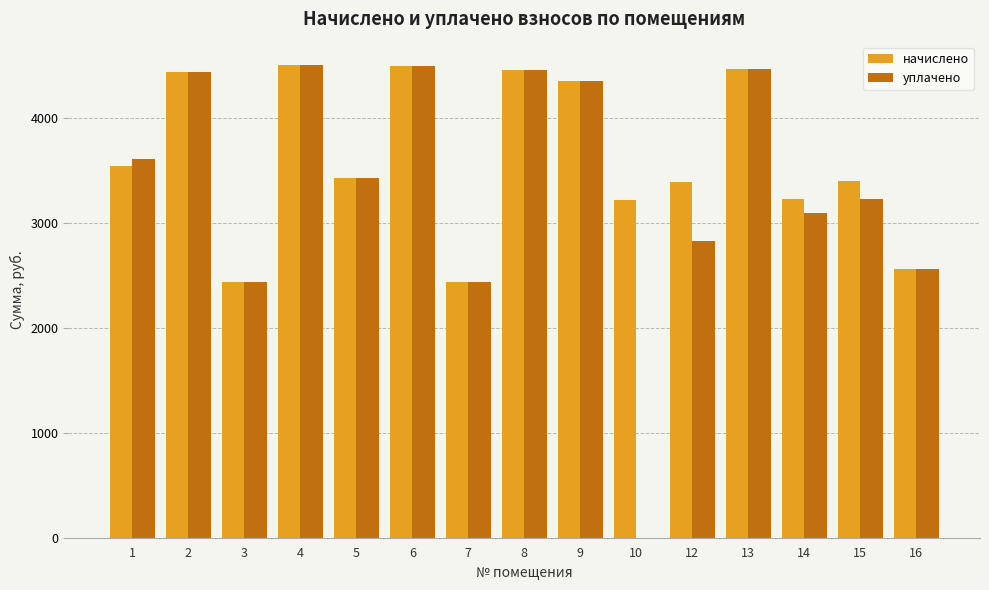

What is the greatest value displayed?

4504.3